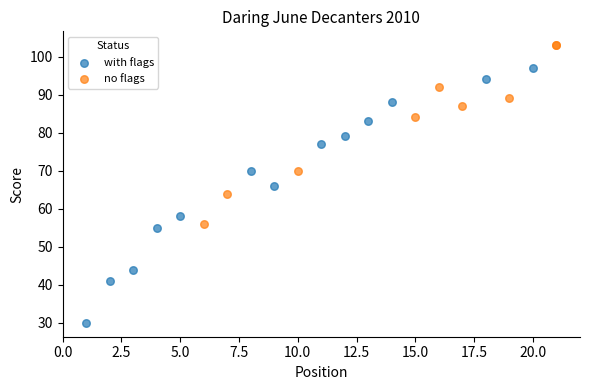

Which series has the widest spread of Y values?

with flags